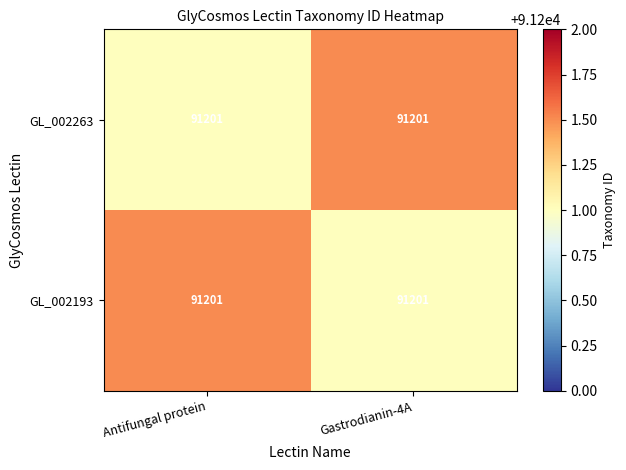

What is the highest value of the GL_002193 series?

91201.5